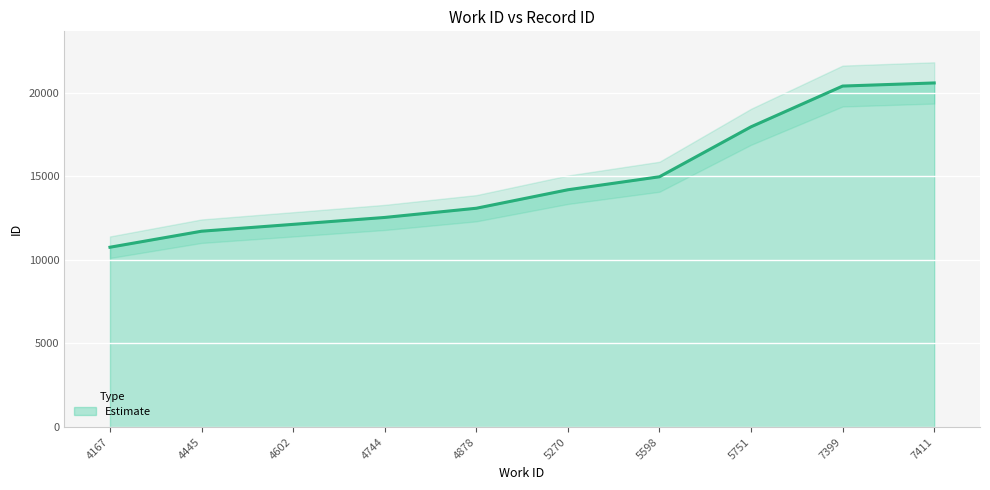

What is the maximum value for Estimate?

20573